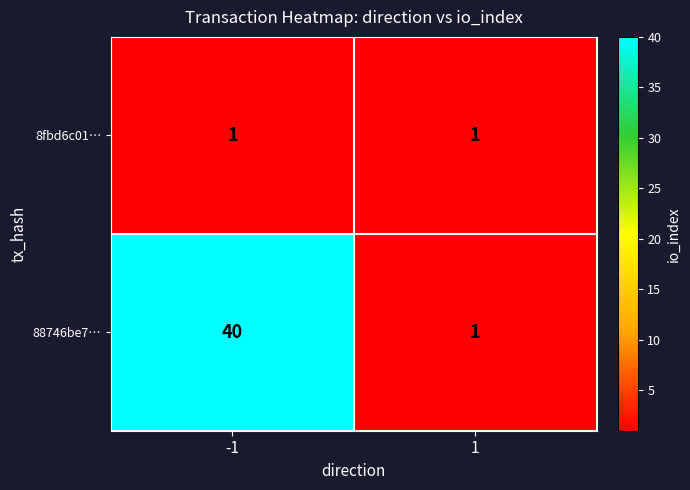

The 88746be7… series shows 40 at -1. True or false?

True